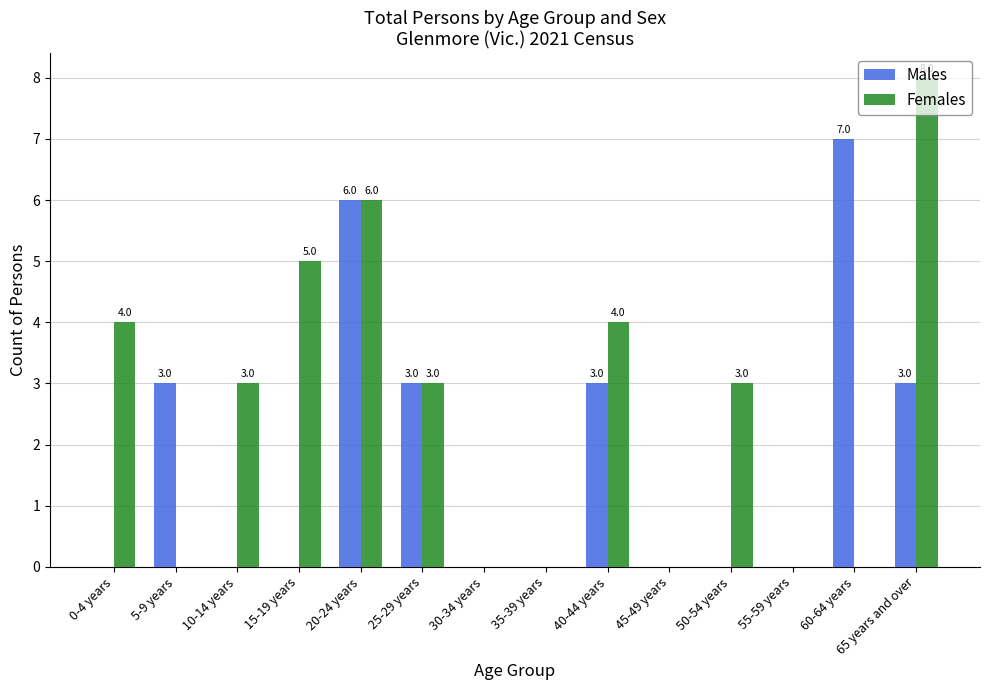

At which category is the sum across all series the highest?

20-24 years